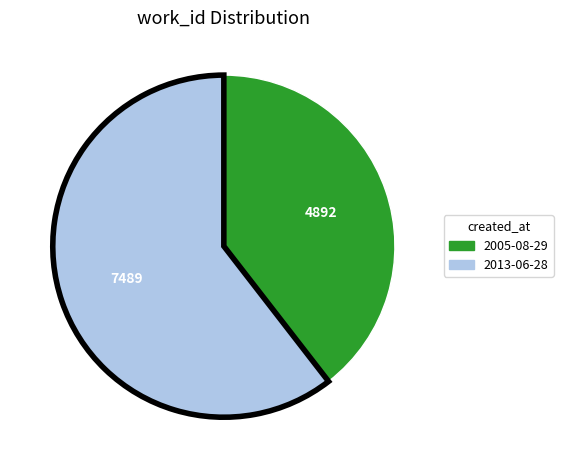

Which has a higher value, 2013-06-28 or 2005-08-29?

2013-06-28